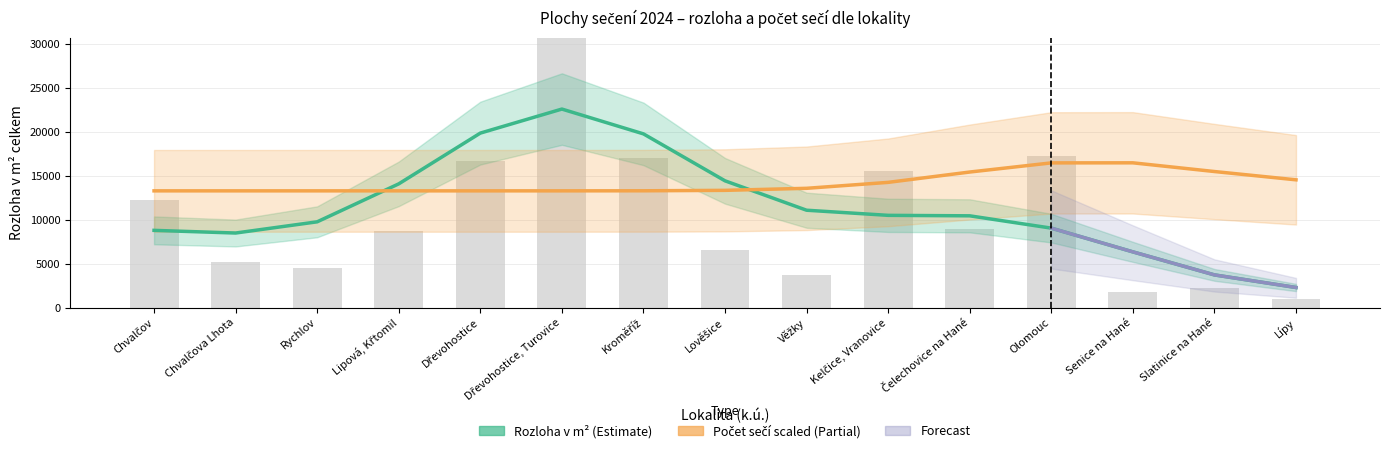

What is the label of the 14th bar from the left?

Slatinice na Hané